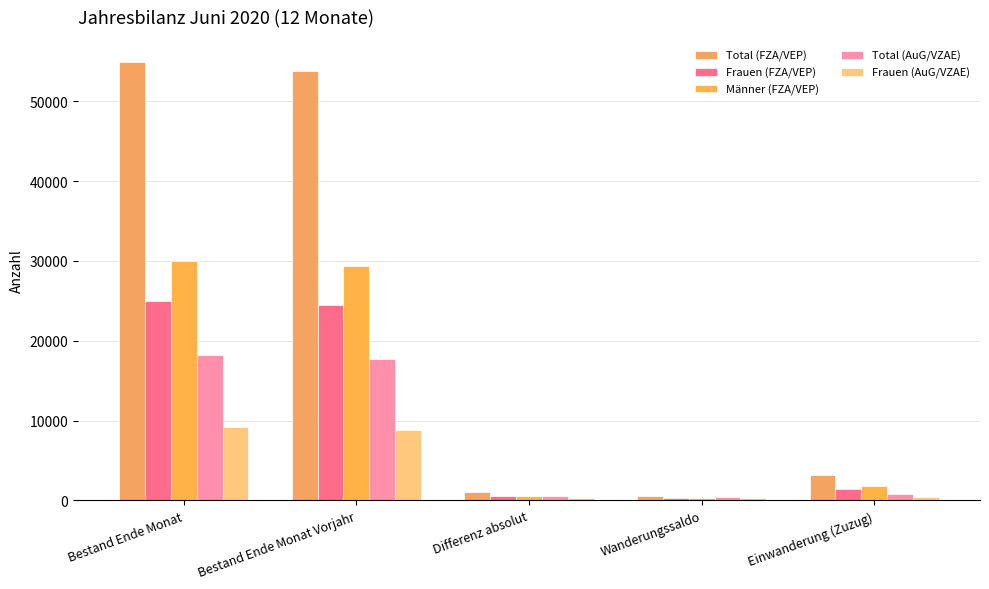

List the series in order of their peak value, lowest first.

Frauen (AuG/VZAE), Total (AuG/VZAE), Frauen (FZA/VEP), Männer (FZA/VEP), Total (FZA/VEP)